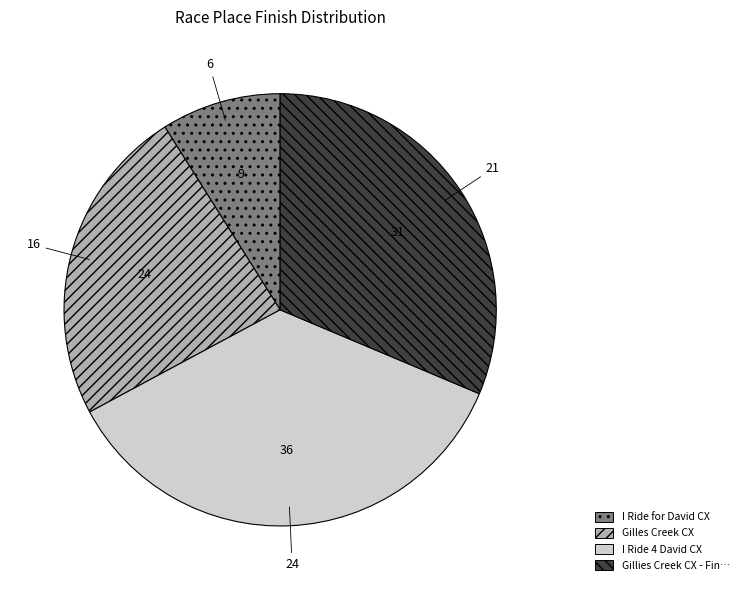

Does any single category account for the majority?

No